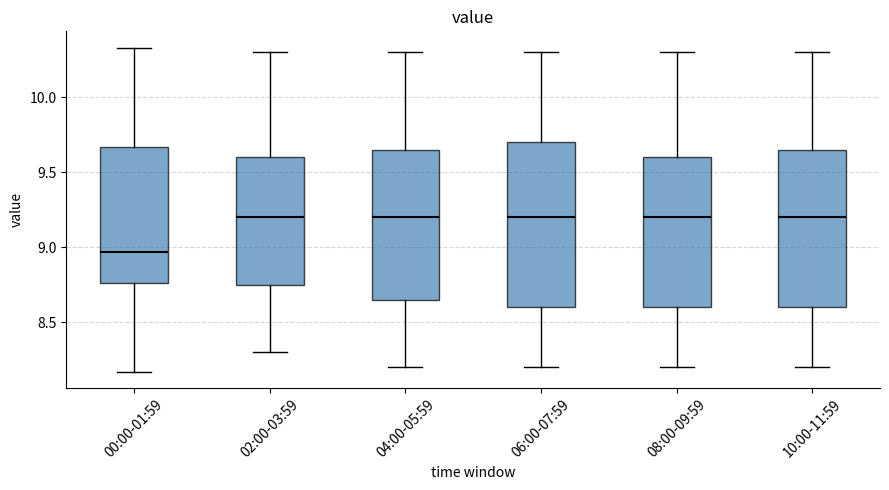

Where does the median line of the box for 00:00-01:59 sit on the y-axis? The values are not printed on the chart, so give them approximately, as read against the axis.

8.95